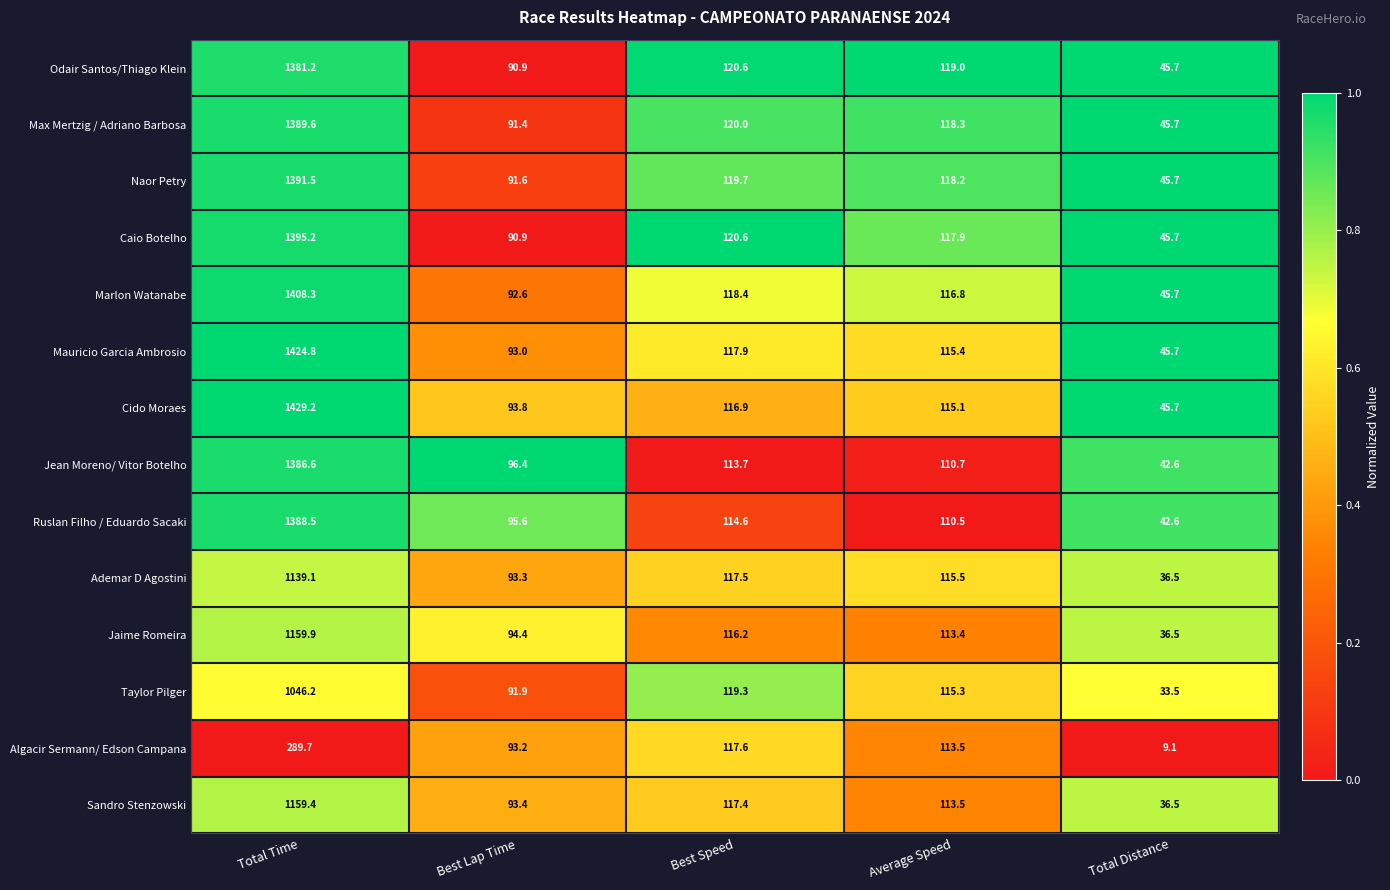

What is the total value across all series at Total Distance?

557.2